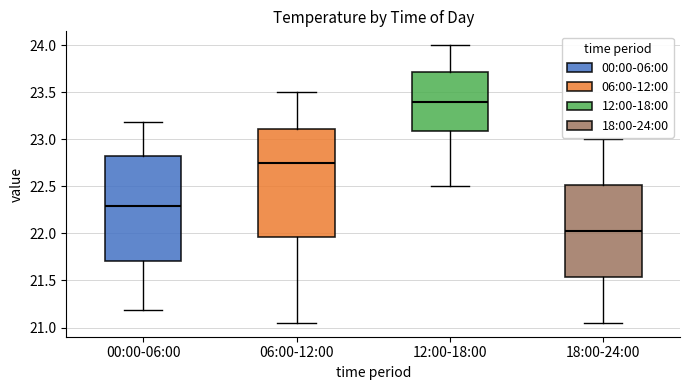

Which box has the highest median line?

12:00-18:00